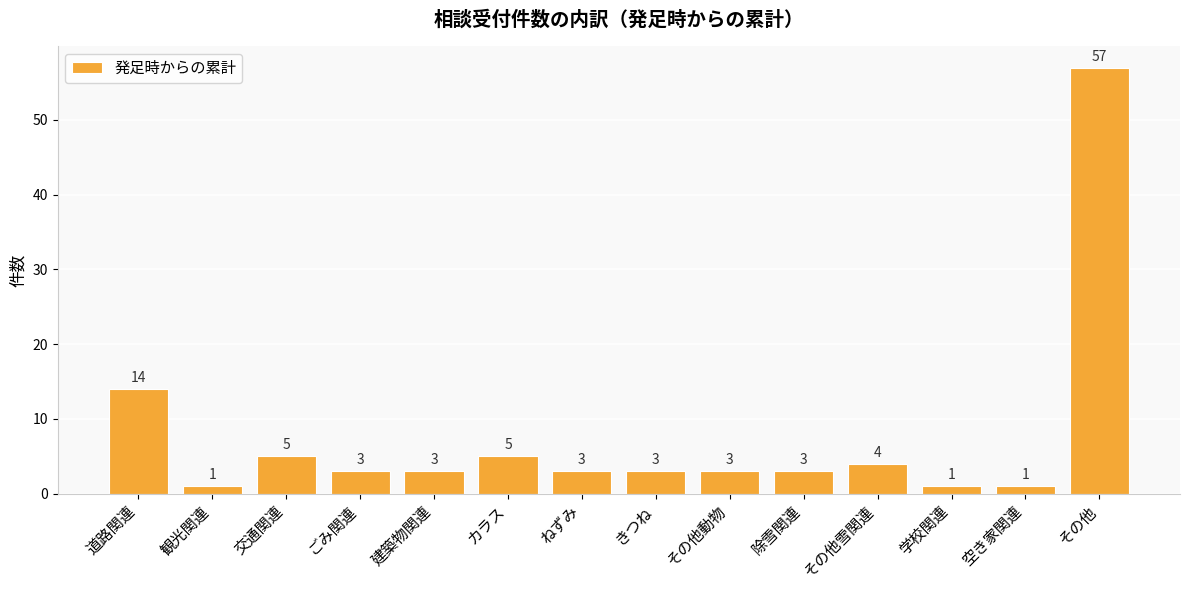

Between 道路関連 and カラス, which is larger?

道路関連